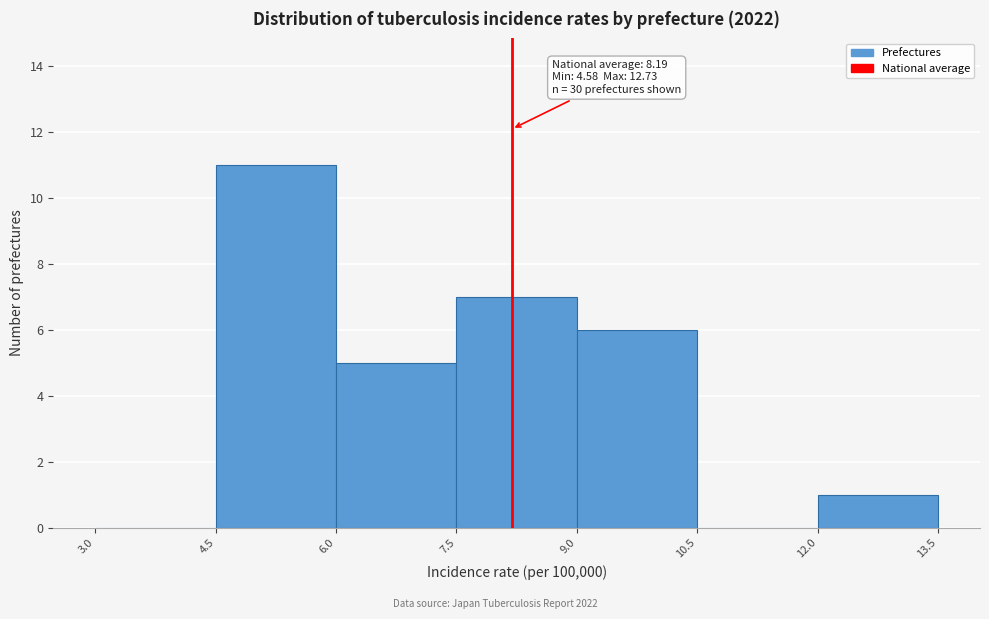

Over which range of the x-axis is the bar tallest?

4.5 to 6.0